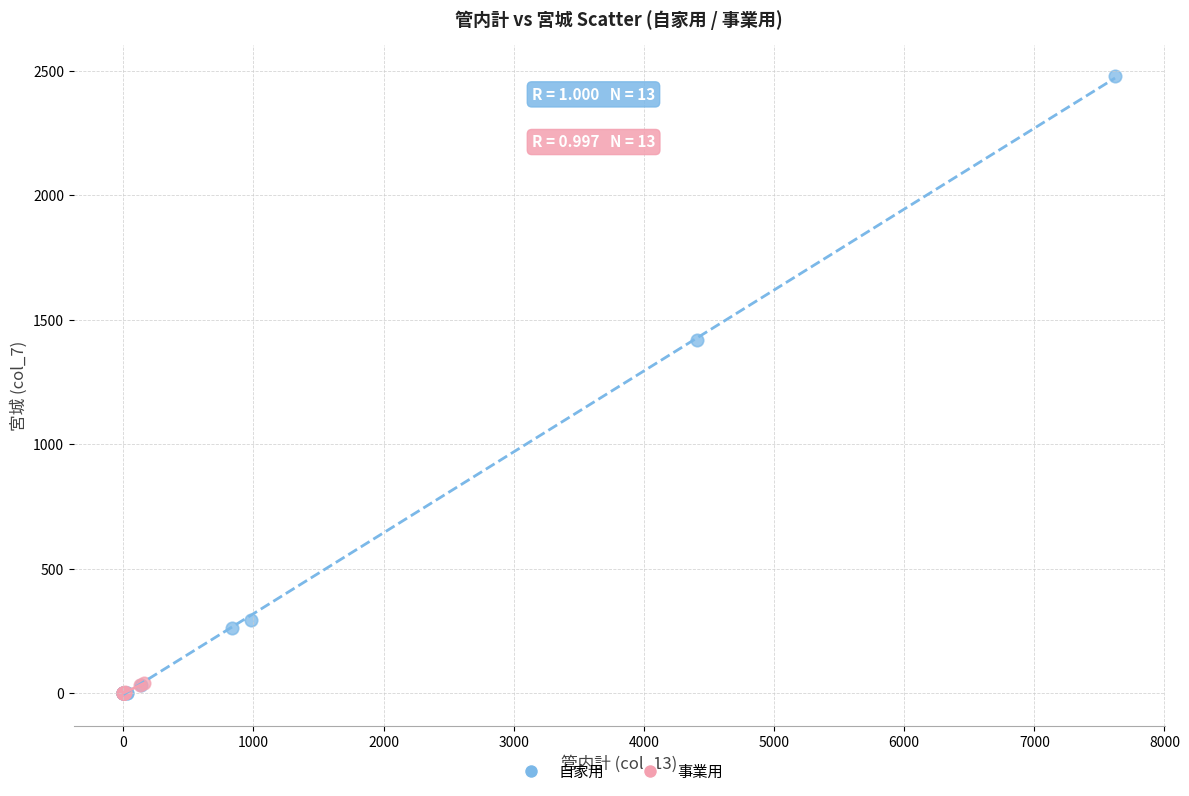

Which series has the largest Y range (max minus min)?

自家用